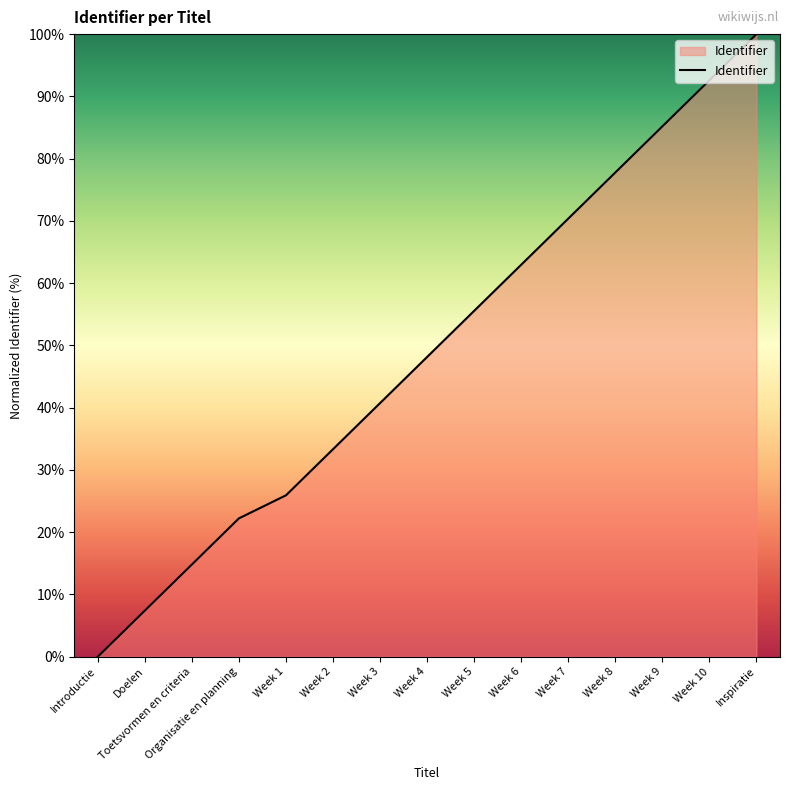

Reading right to left, list all the values displayed in this chart.

100.0	92.6	85.2	77.8	70.4	63.0	55.6	48.1	40.7	33.3	25.9	22.2	14.8	7.4	0.0